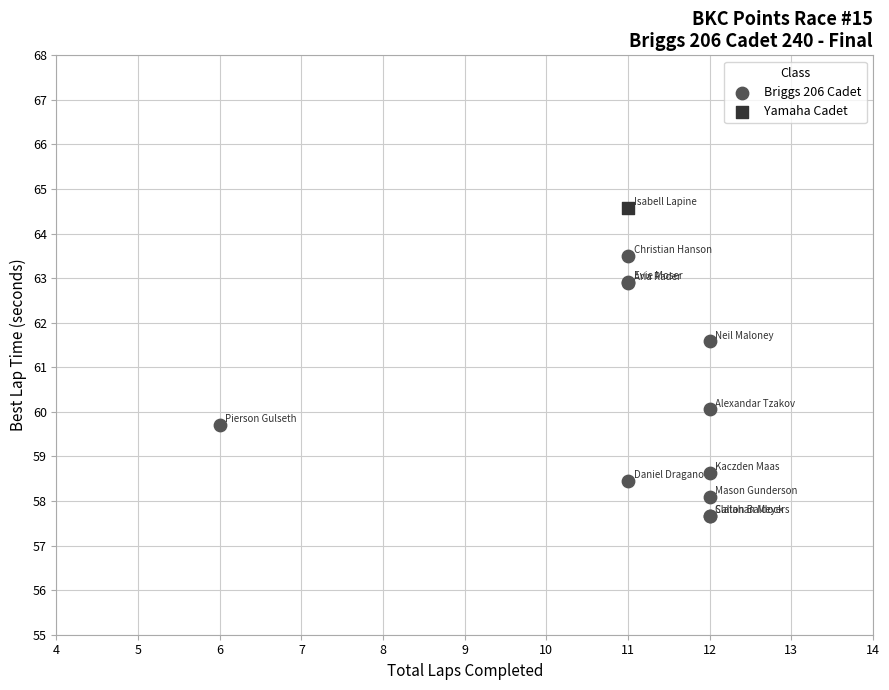

What are all the series names shown in the legend?

Yamaha Cadet, Briggs 206 Cadet